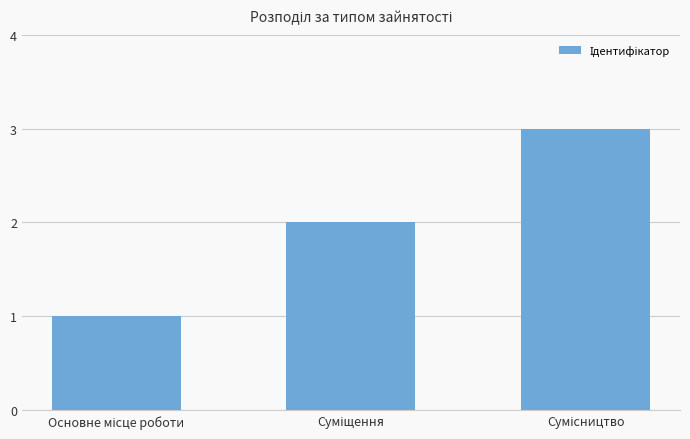

What is the greatest value displayed?

3